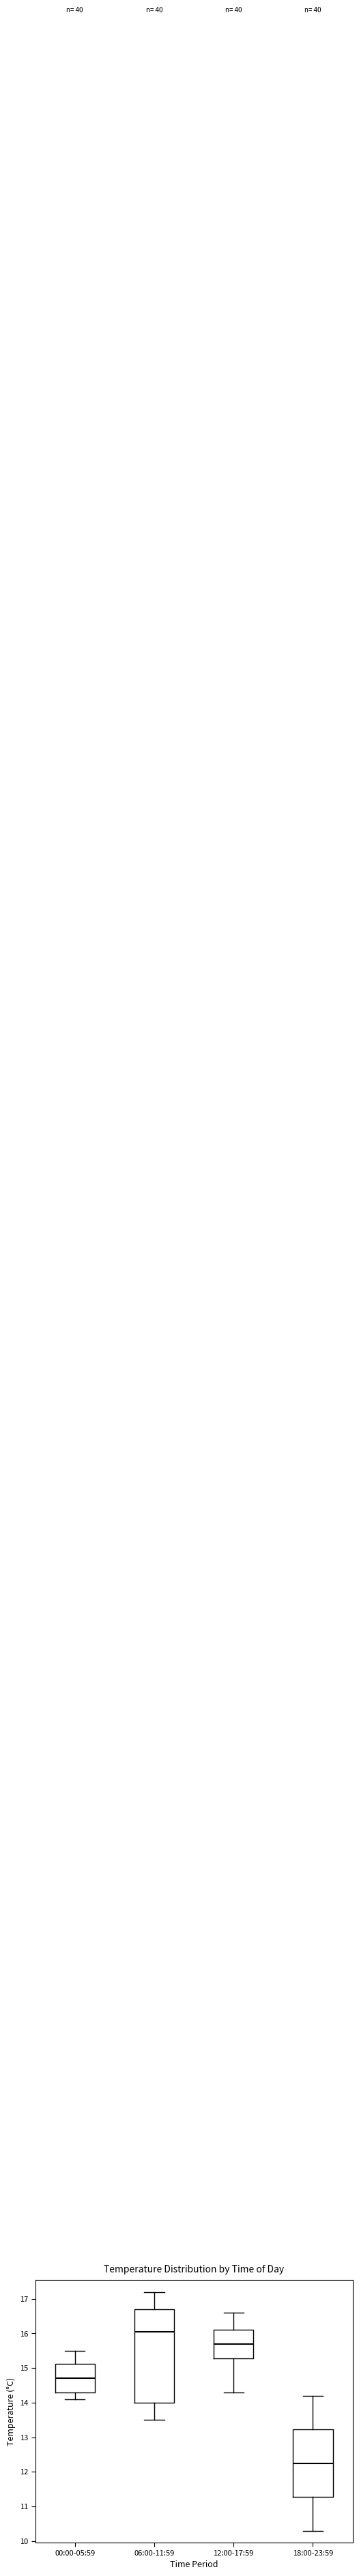

Which box is the tallest, from its lower edge to its upper edge?

06:00-11:59